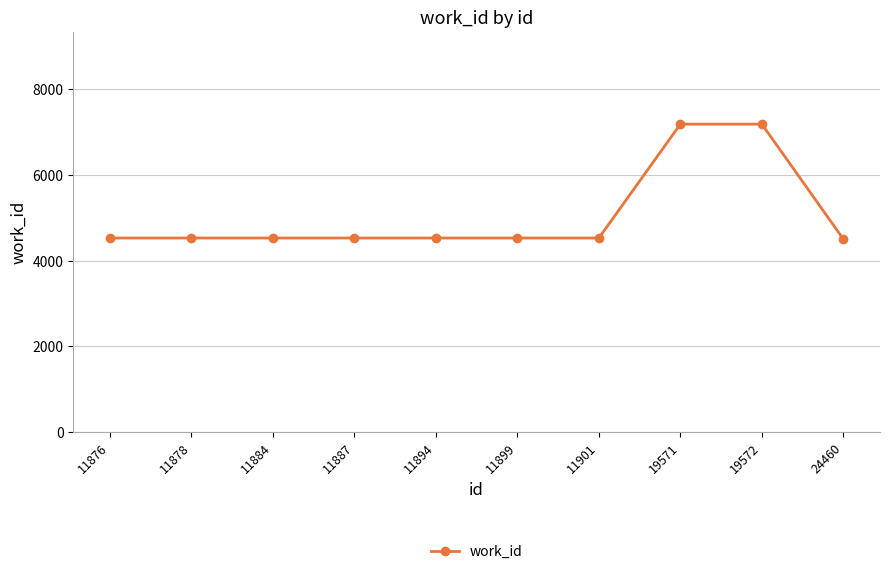

Approximately how many times larger is the value at 24460 compared to 11899?

1.0